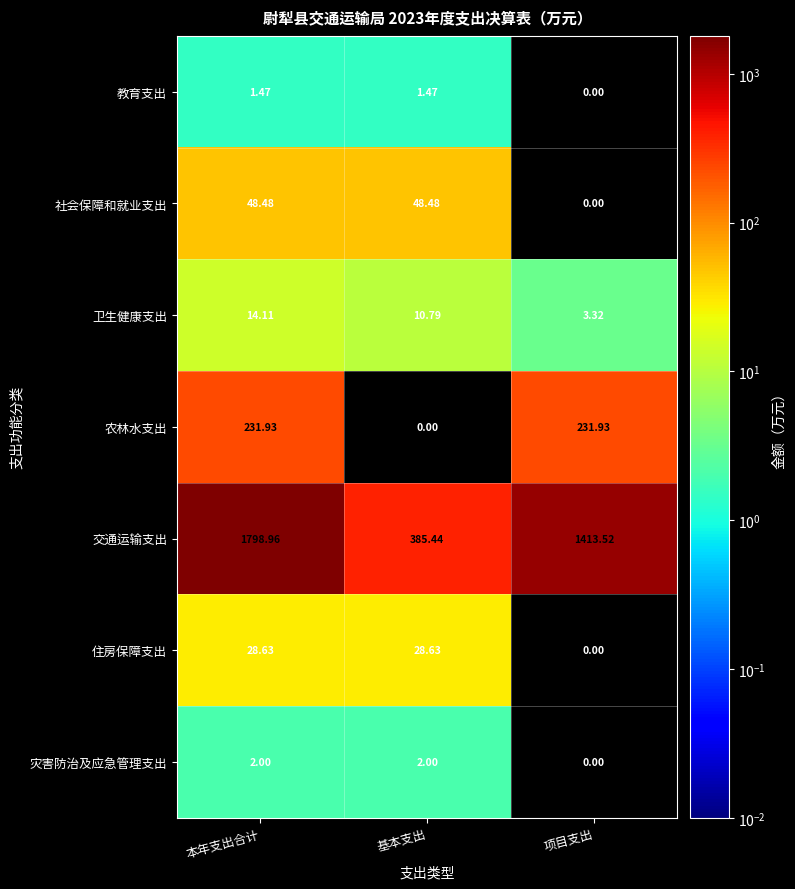

What is the total value across all series at 基本支出?

476.8